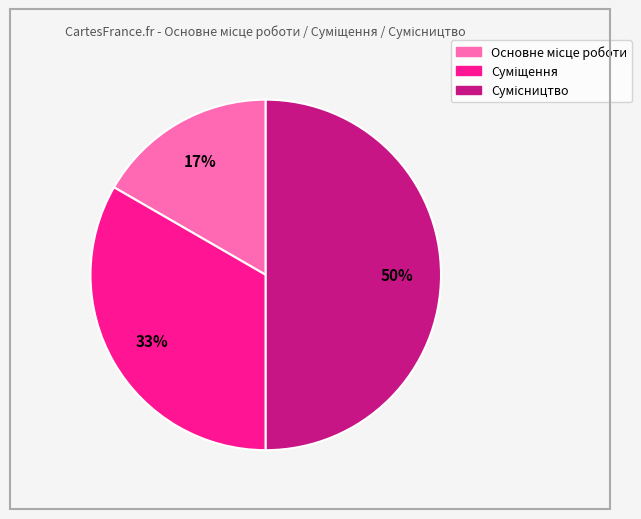

To the nearest percent, what is the difference between the largest and smallest slice percentages?

33%